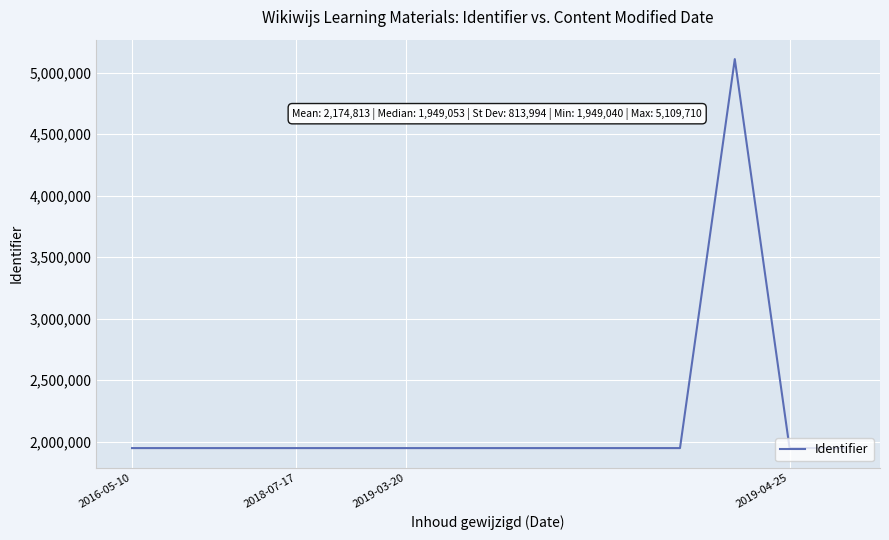

What is the minimum value shown in the chart?

1949040